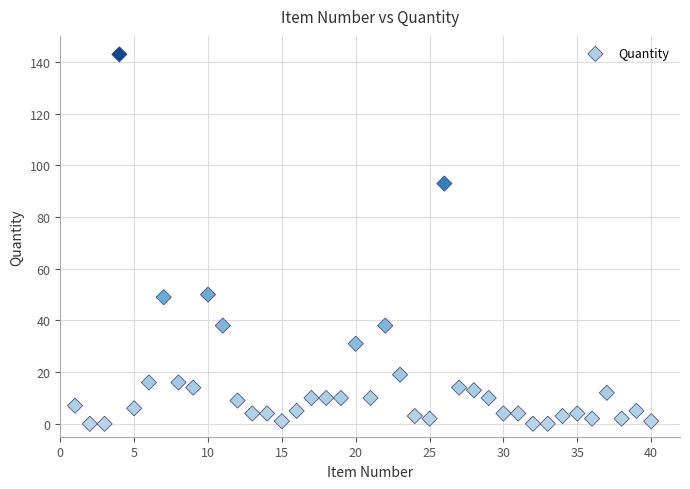

What is the range of Y values (max minus min)?

143